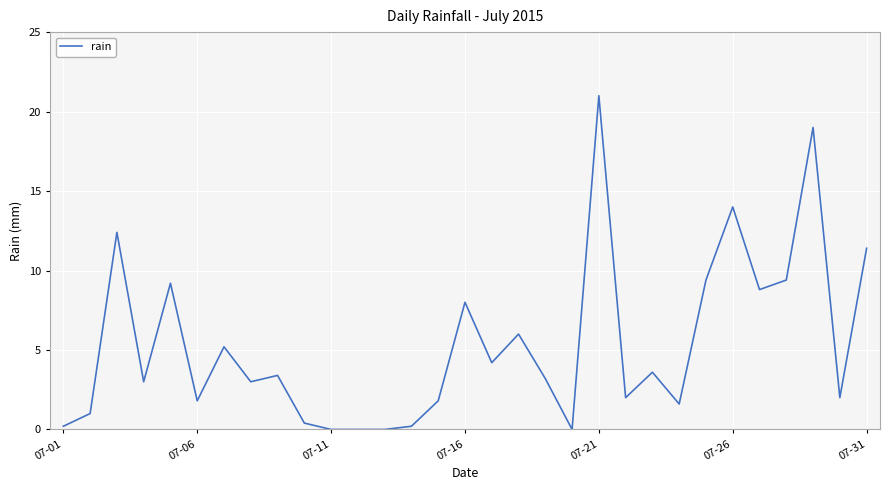

What is the difference between the maximum and minimum values?

21.0